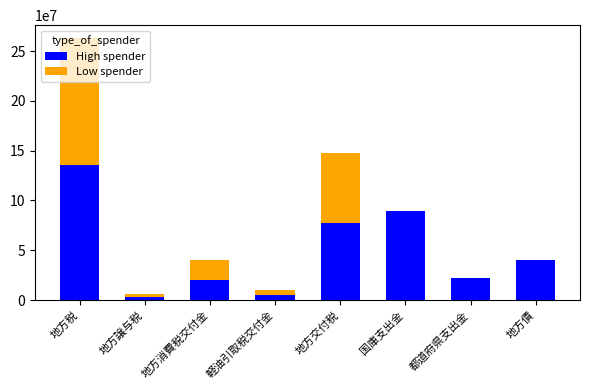

At which category is the sum across all series the highest?

地方税